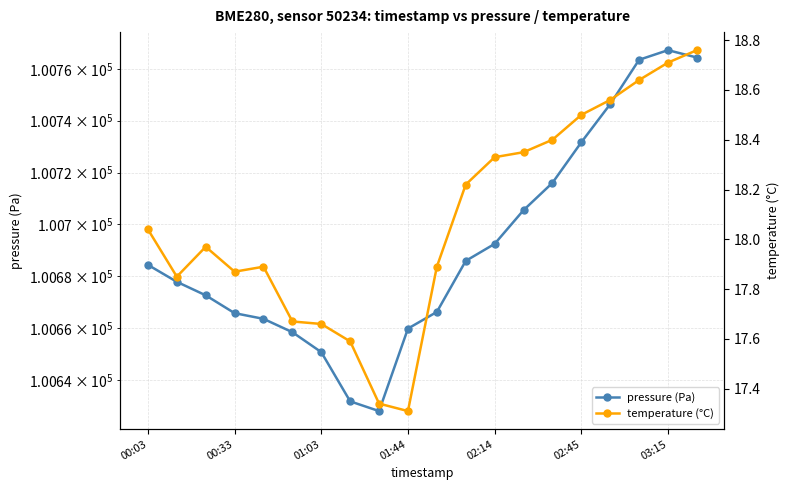

At how many categories does at least one series exceed 49224?

20